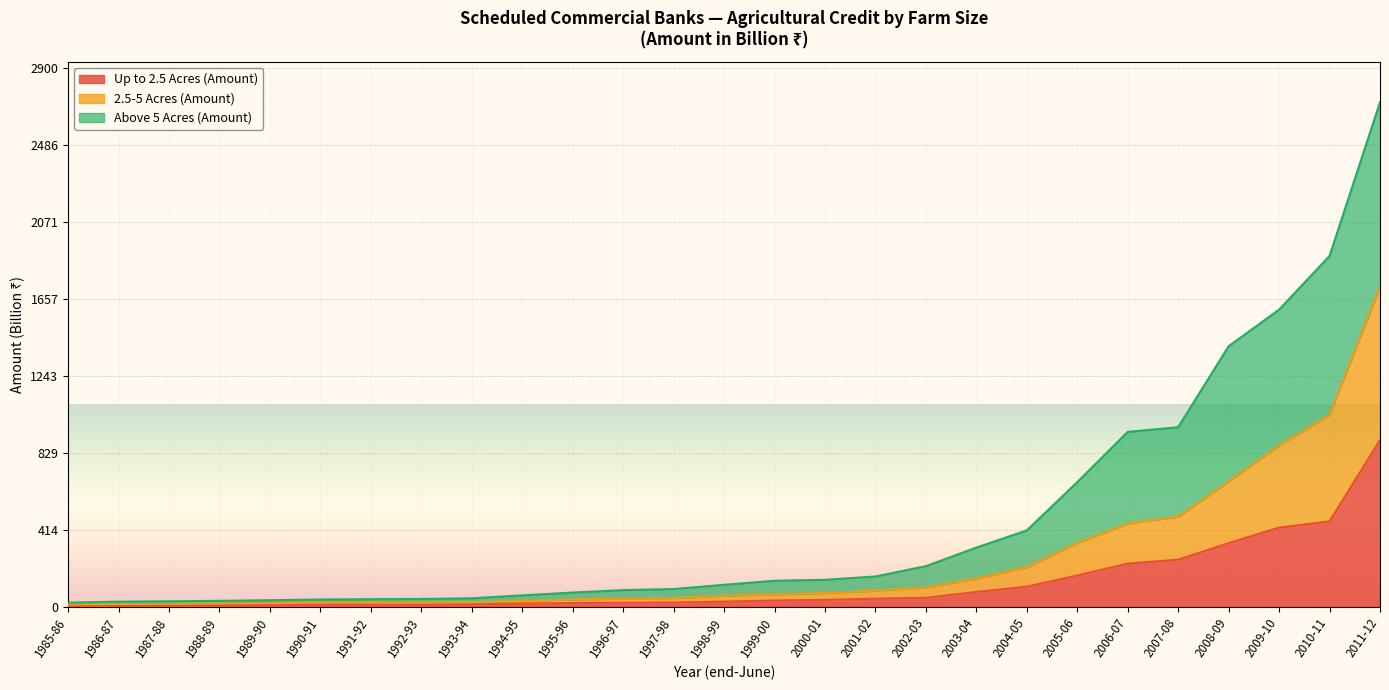

Reading right to left, list all the values displayed in this chart.

Up to 2.5 Acres (Amount): 897.1	460.2	426.3	342.7	253.5	232.5	168.2	108.3	79.5	48.3	43.5	37.4	33.4	27.9	22.9	21.8	20.0	16.9	13.1	11.7	11.7	11.8	10.3	8.8	8.2	7.6	6.2
2.5-5 Acres (Amount): 1726.3	1034.5	869.6	675.5	485.7	448.3	344.4	213.8	152.9	104.1	87.2	73.8	68.0	59.7	47.0	44.6	39.5	31.7	24.9	22.0	21.8	21.3	19.2	17.2	15.8	14.7	12.1
Above 5 Acres (Amount): 2716.7	1889.1	1600.2	1403.0	967.1	941.7	671.2	411.2	318.9	218.6	163.0	145.2	140.1	118.3	95.3	89.8	76.6	61.4	45.6	42.1	40.7	39.1	35.3	31.9	29.4	27.4	22.4